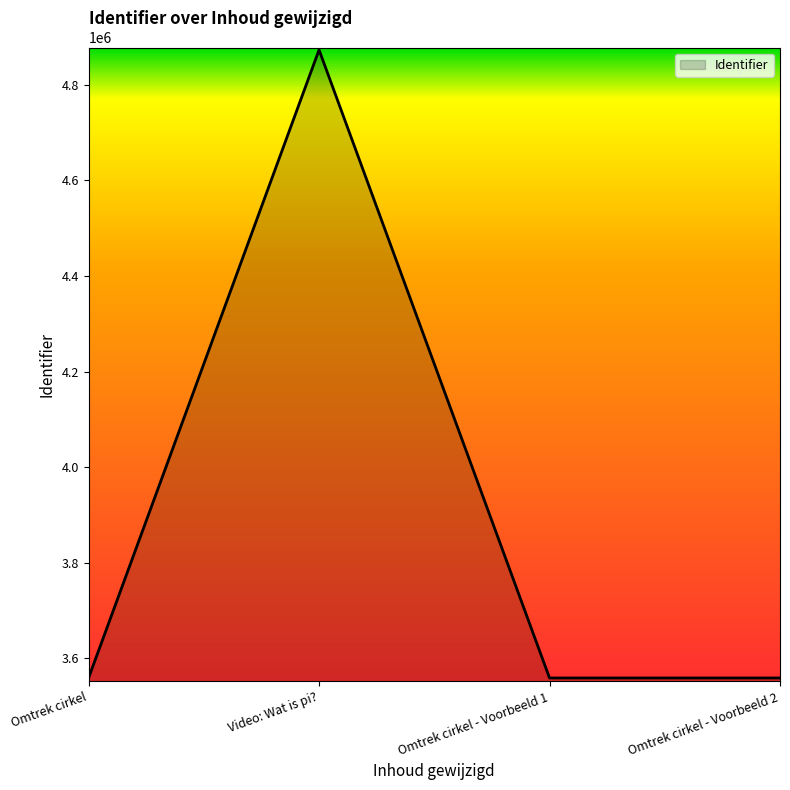

Is it true that the value at Video: Wat is pi? is 1856356?

False